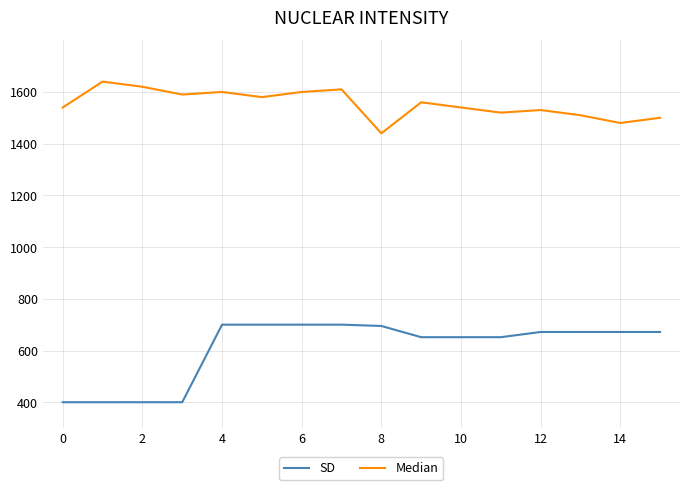

In Median, how many points are lower than both neighbors (excluding endpoints)?

5